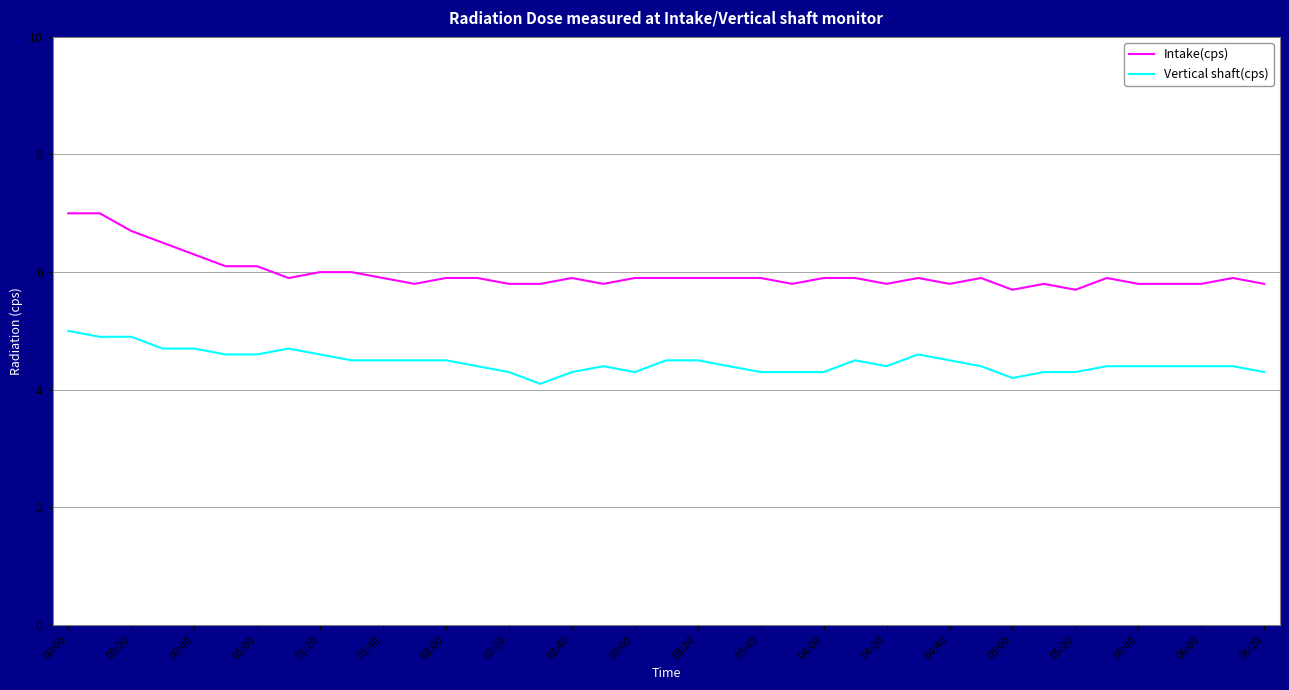

Does the chart display data point markers on the line(s)?

No